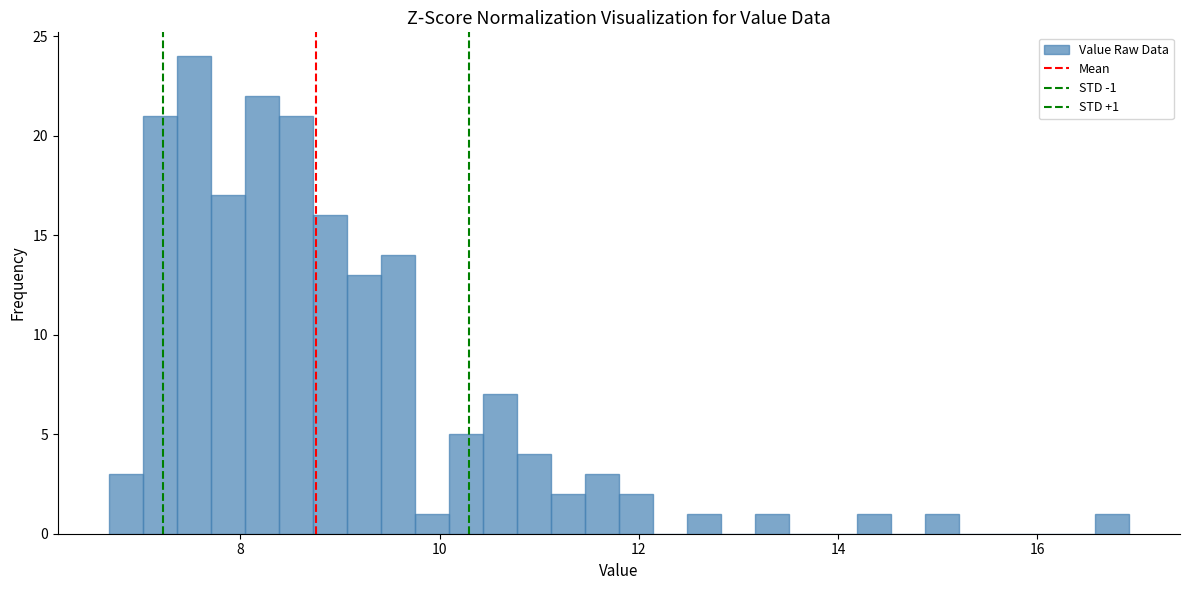

Around what value on the x-axis is the tallest bar? Give the approximate position of its centre, as read against the axis.

7.6